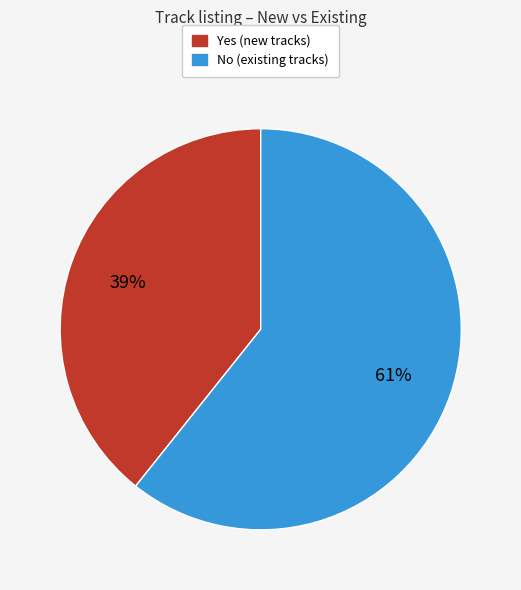

True or false: Yes accounts for 39% of the total.

True